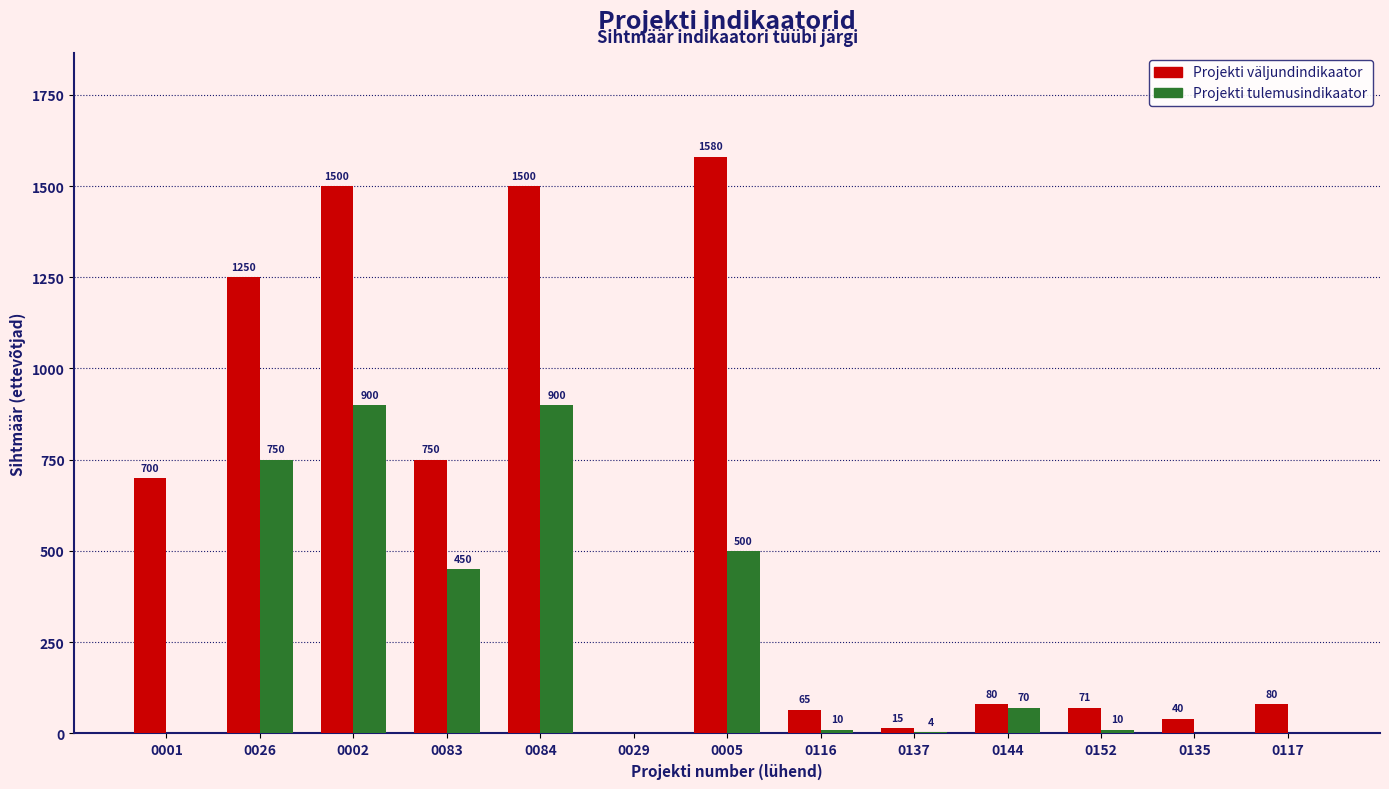

Between 0001 and 0026, which series saw the biggest shift?

Projekti tulemusindikaator